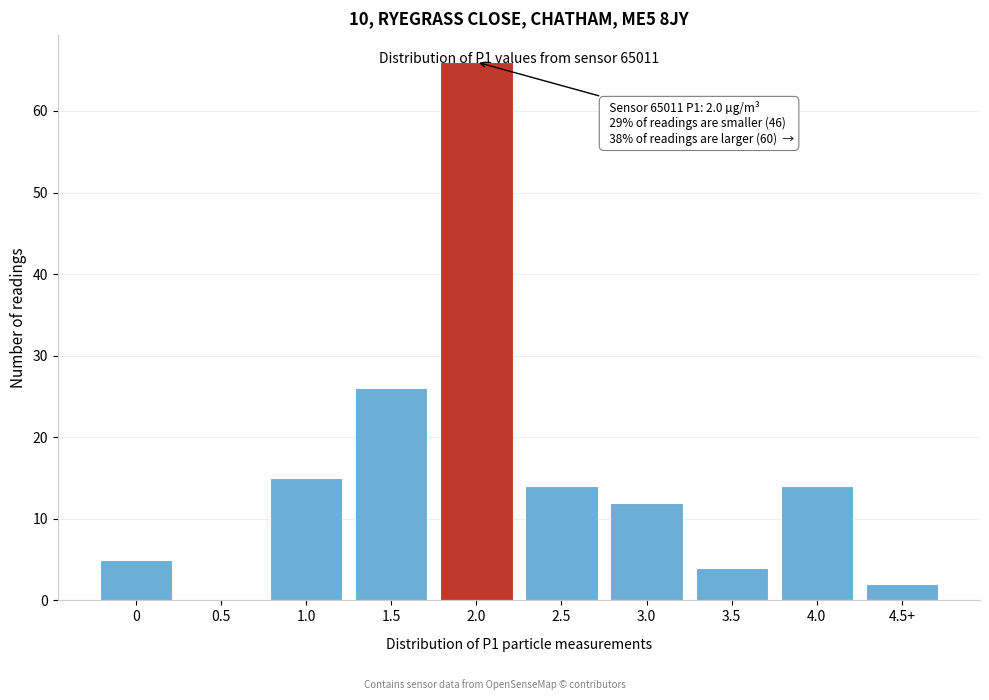

What is the change in value from 3.0 to 3.5?

-8